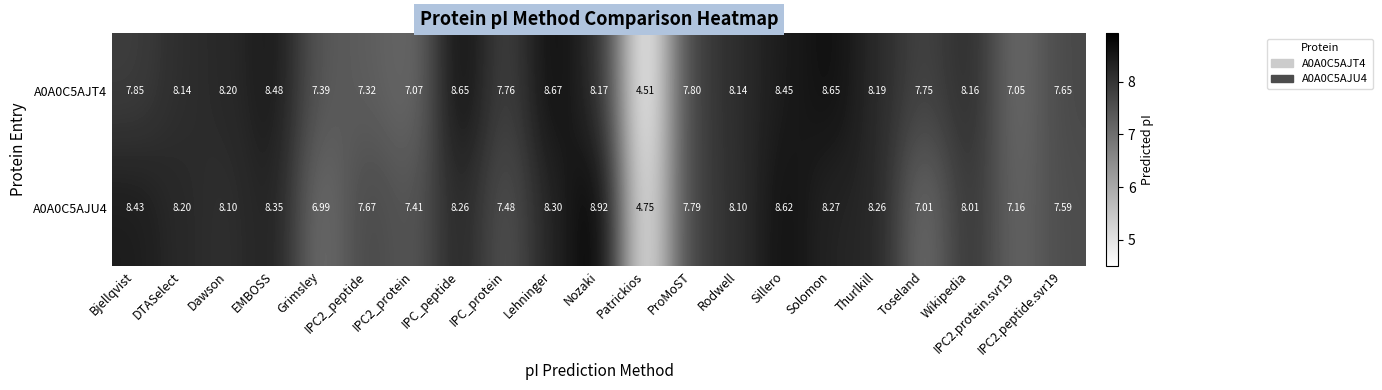

Which category has the highest value in the A0A0C5AJU4 series?

Nozaki